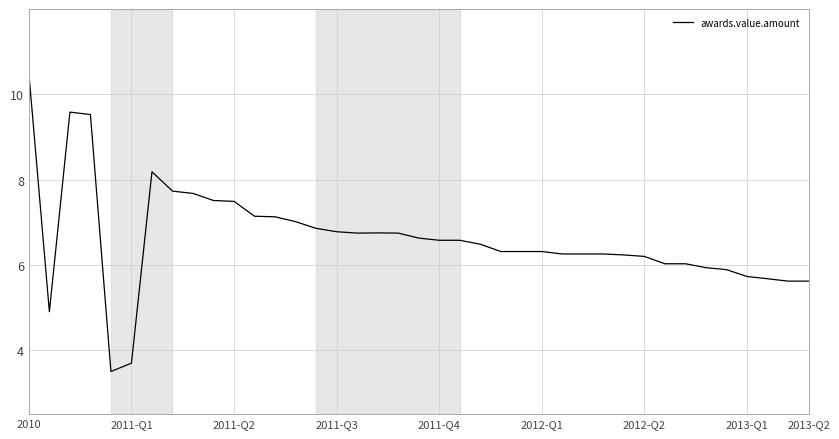

What is the minimum value shown in the chart?

3.5